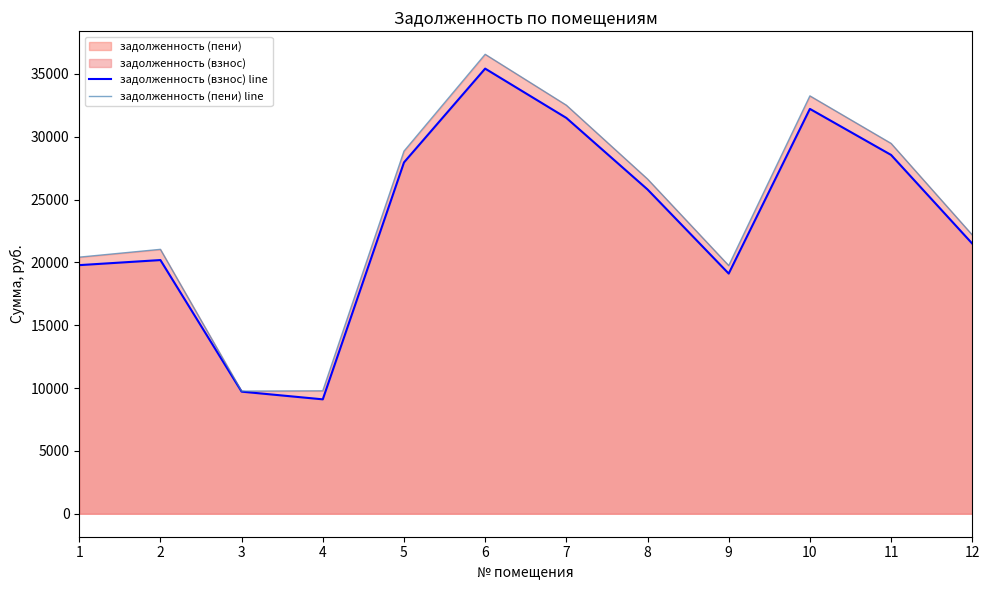

What is the average value of the задолженность (взнос) line series?

23404.3